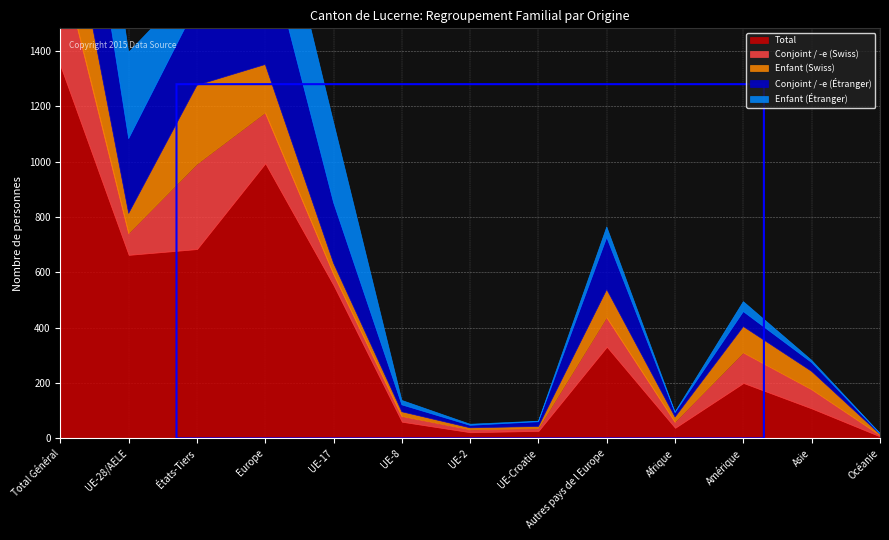

How many intersections are there between Enfant (Étranger) and Enfant (Swiss)?

3